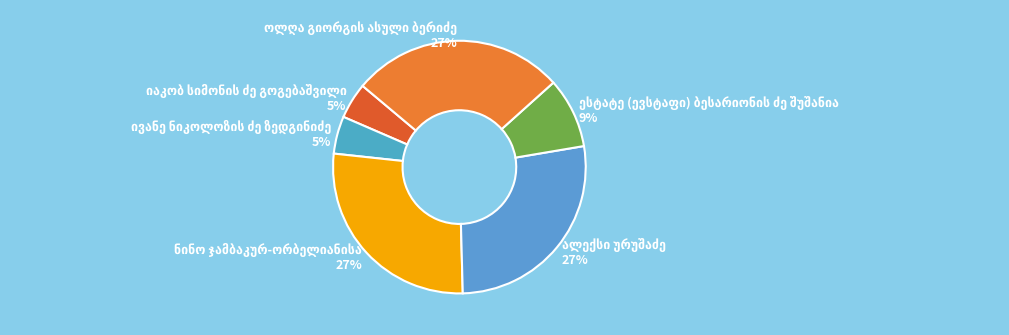

To the nearest percent, what is the average slice percentage?

17%